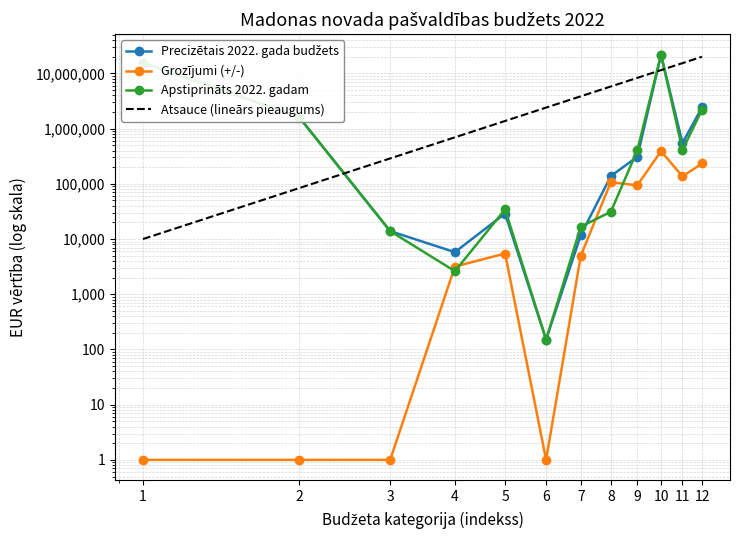

How many categories are shown in the chart?

12